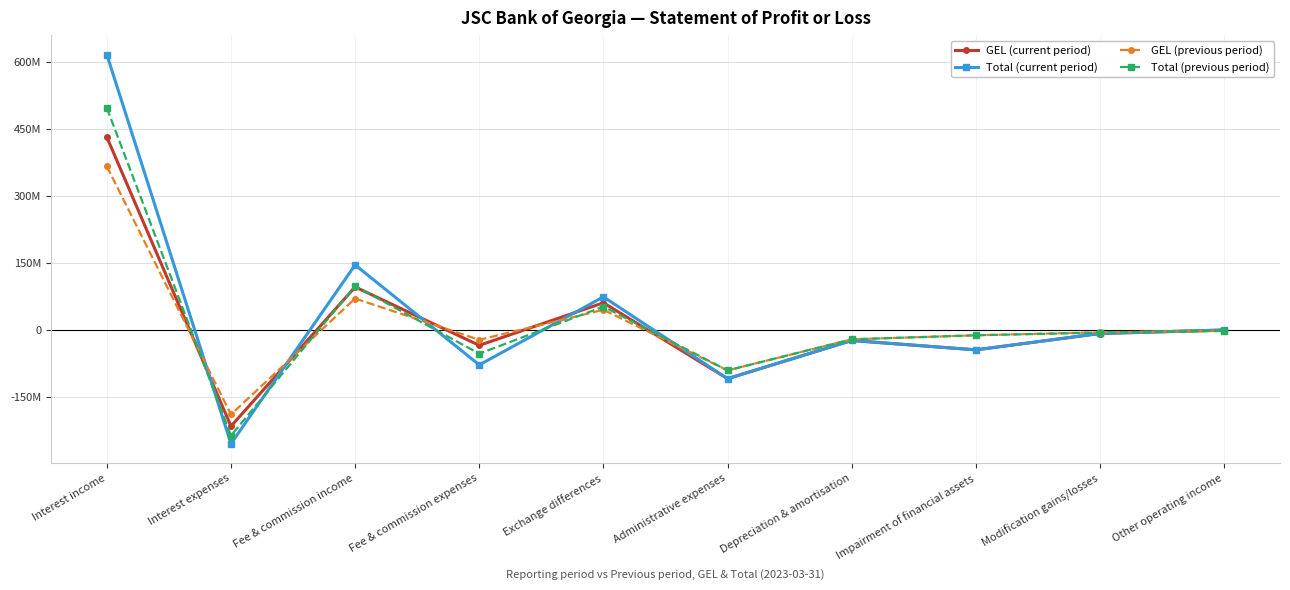

Is the value of Total (previous period) at Modification gains/losses greater than the value of Total (current period) at Administrative expenses?

Yes